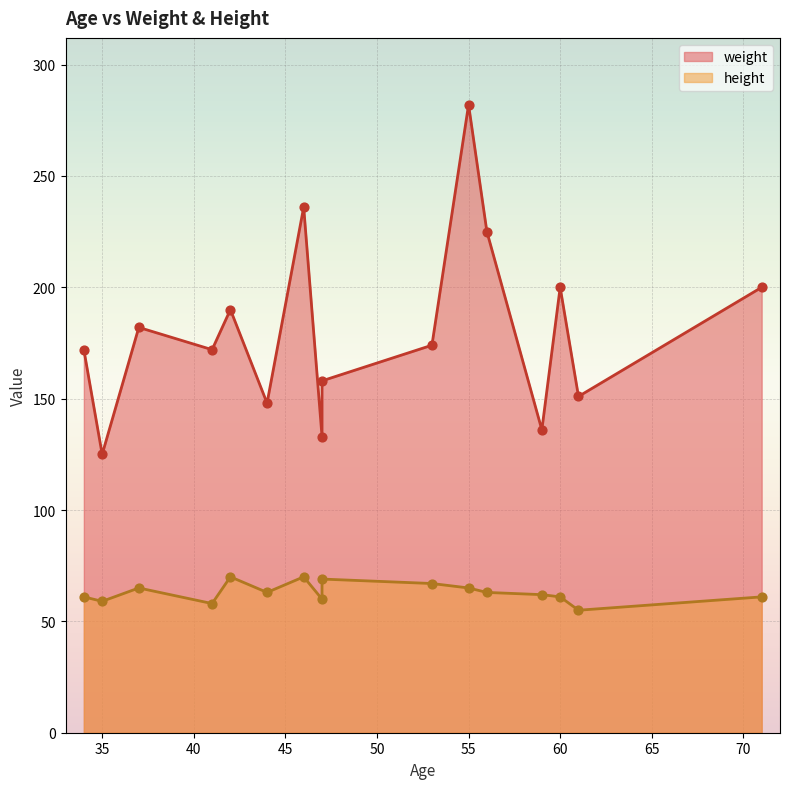

Which series reaches the maximum Y coordinate?

weight